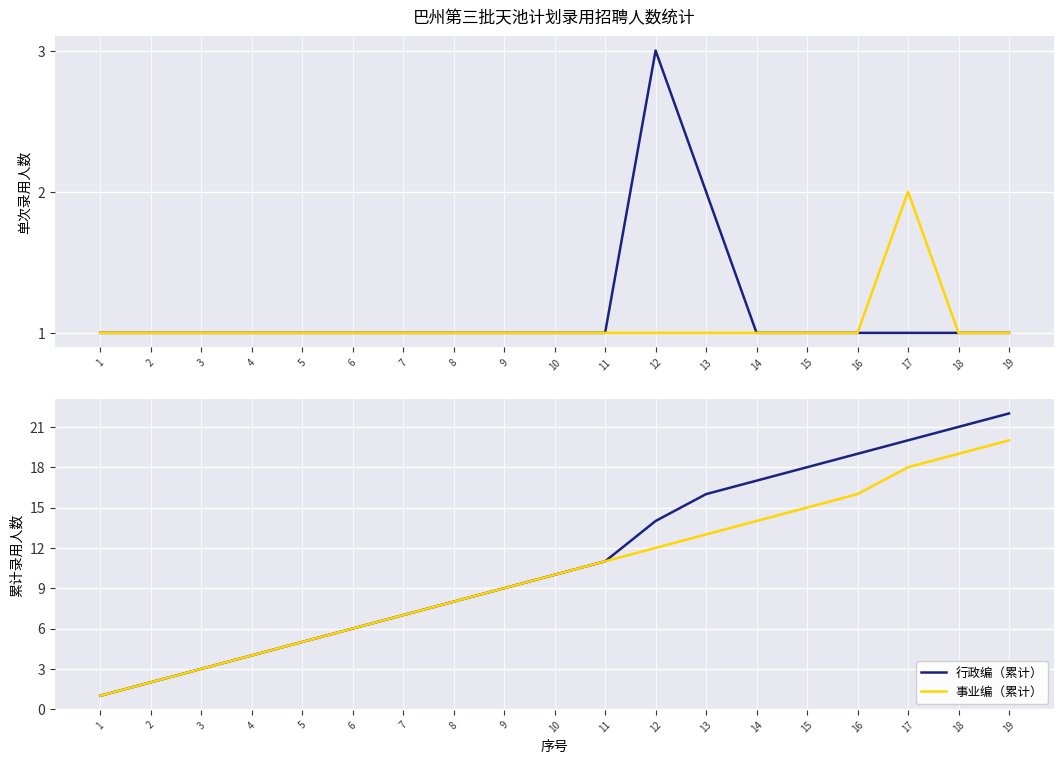

Reading right to left, what are all the values shown in this chart?

行政编: 19=1	18=1	17=1	16=1	15=1	14=1	13=2	12=3	11=1	10=1	9=1	8=1	7=1	6=1	5=1	4=1	3=1	2=1	1=1
事业编: 19=1	18=1	17=2	16=1	15=1	14=1	13=1	12=1	11=1	10=1	9=1	8=1	7=1	6=1	5=1	4=1	3=1	2=1	1=1
行政编（累计）: 19=22	18=21	17=20	16=19	15=18	14=17	13=16	12=14	11=11	10=10	9=9	8=8	7=7	6=6	5=5	4=4	3=3	2=2	1=1
事业编（累计）: 19=20	18=19	17=18	16=16	15=15	14=14	13=13	12=12	11=11	10=10	9=9	8=8	7=7	6=6	5=5	4=4	3=3	2=2	1=1